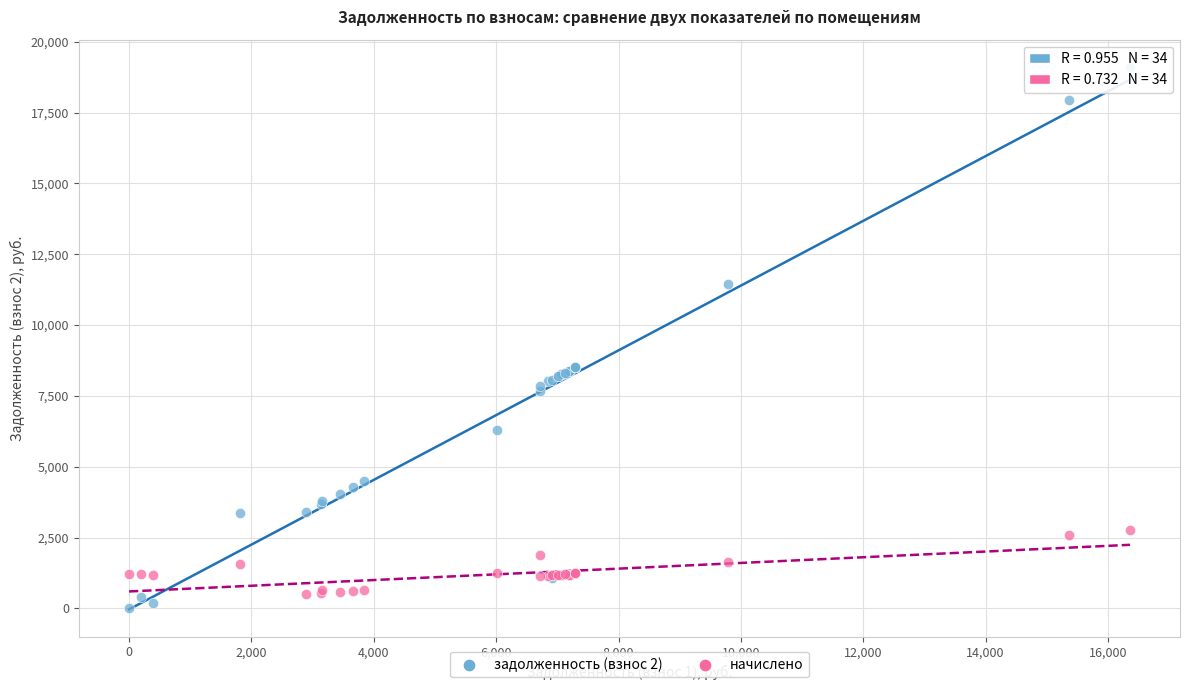

What is the X range (max minus min) for the scatter plot?

16358.4